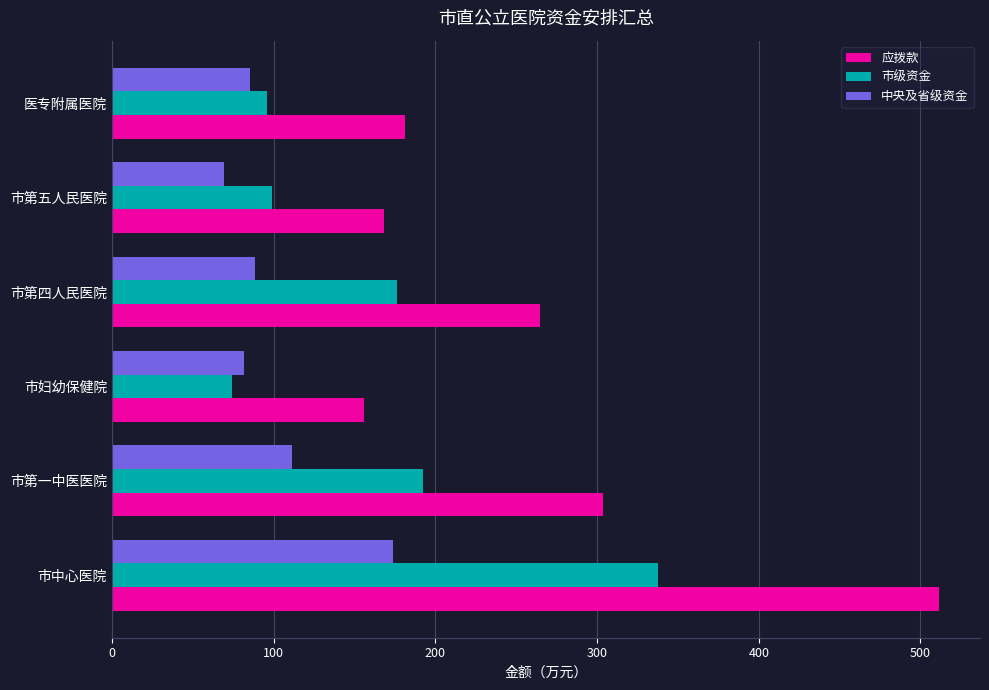

Rank the series by their average value, from lowest to highest.

中央及省级资金, 市级资金, 应拨款